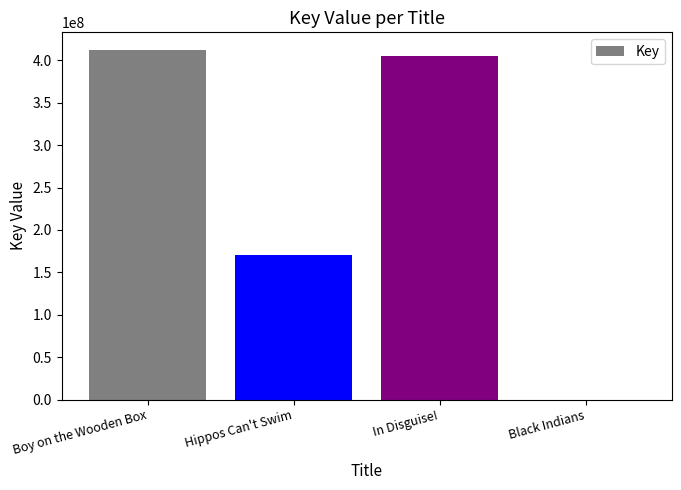

What is the sum of all values?

988368402